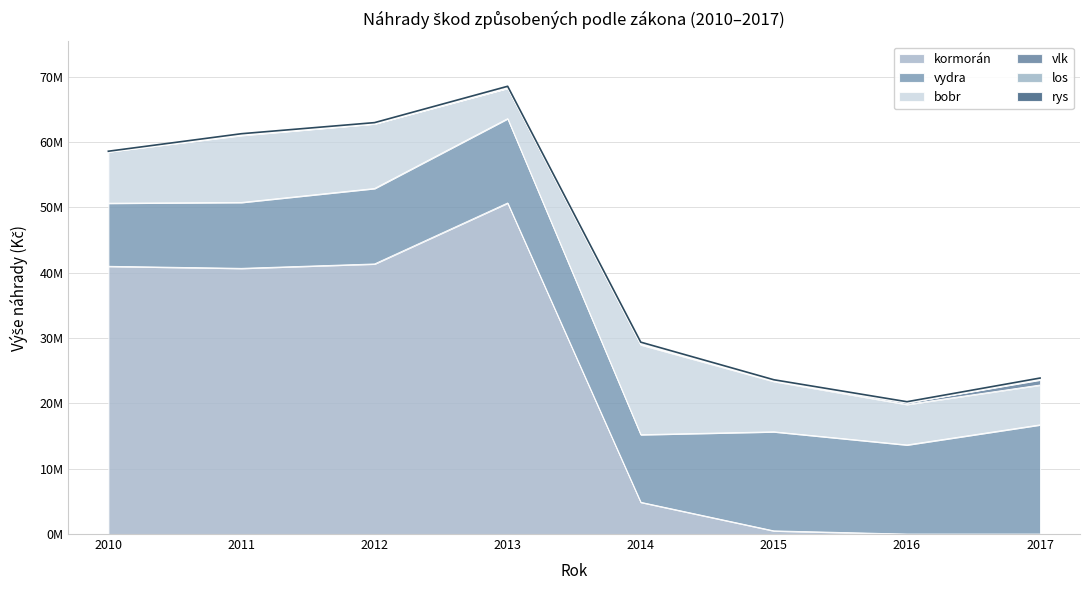

What is the value of the vlk point at the 5th from the left?

98861.0